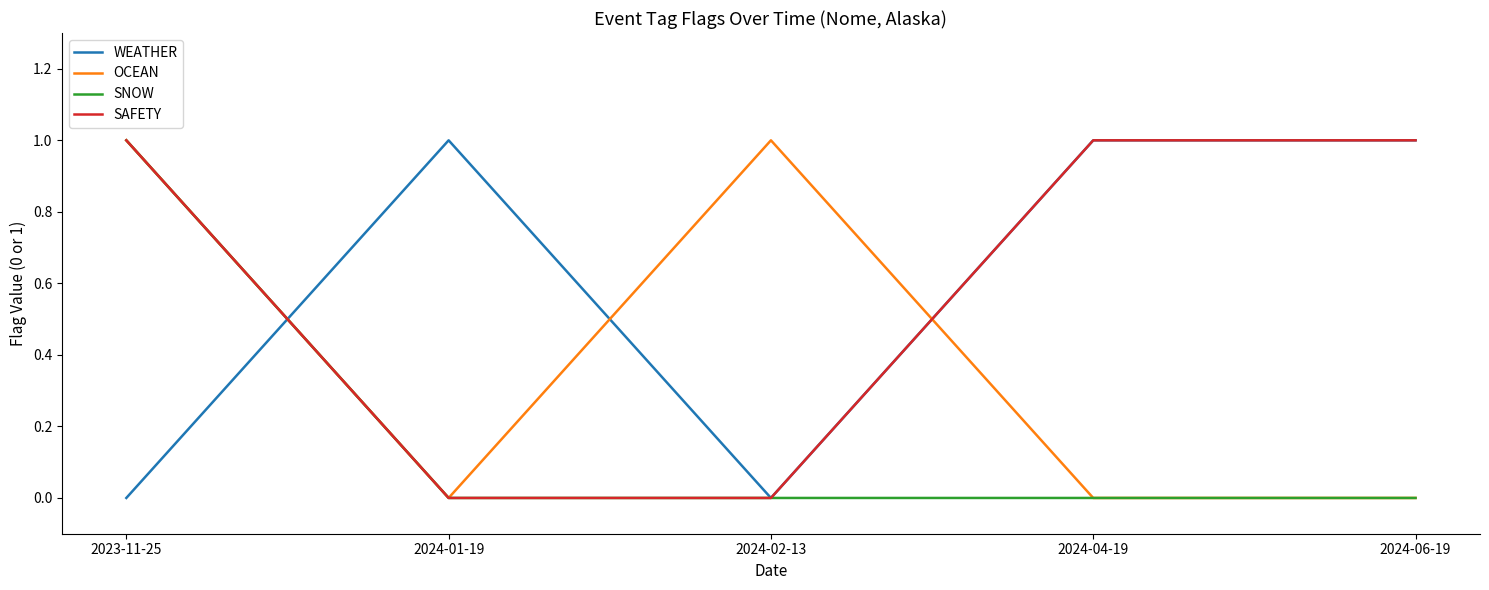

Count the OCEAN values in the range 0 to 1.

5